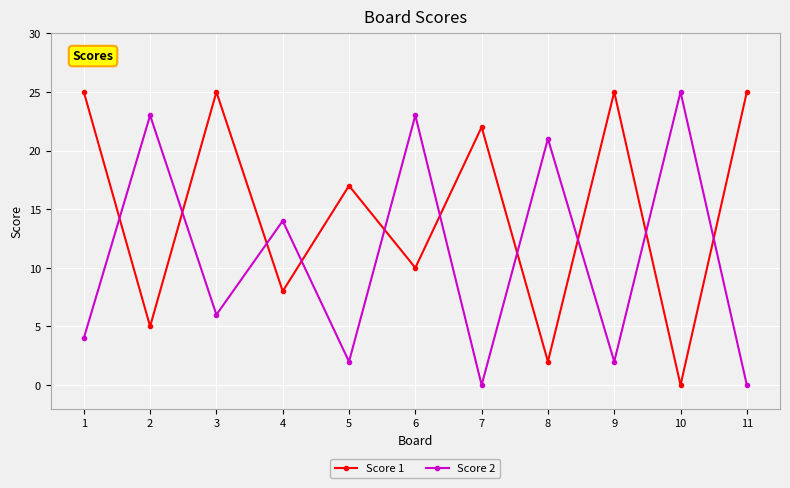

At how many categories does at least one series exceed 15?

10